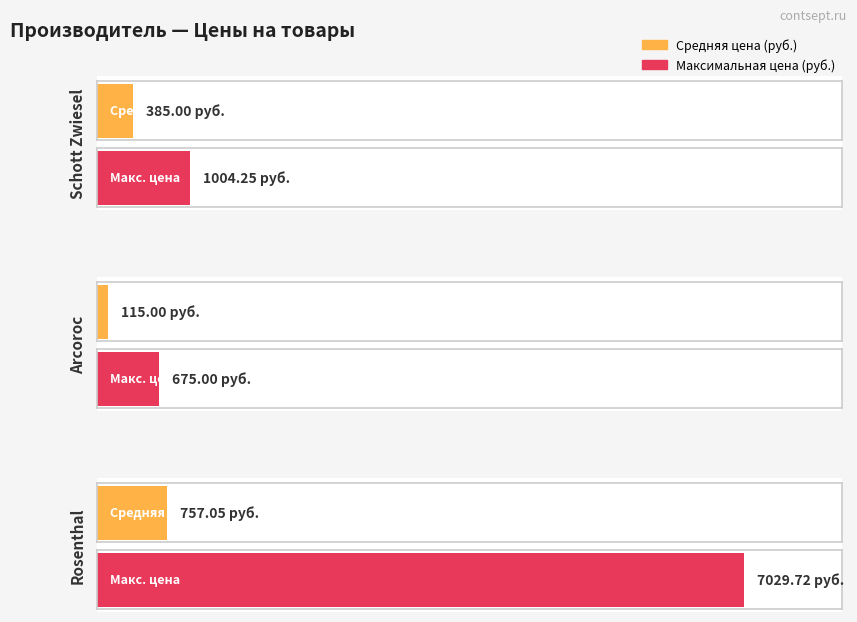

How many categories are shown in the chart?

3